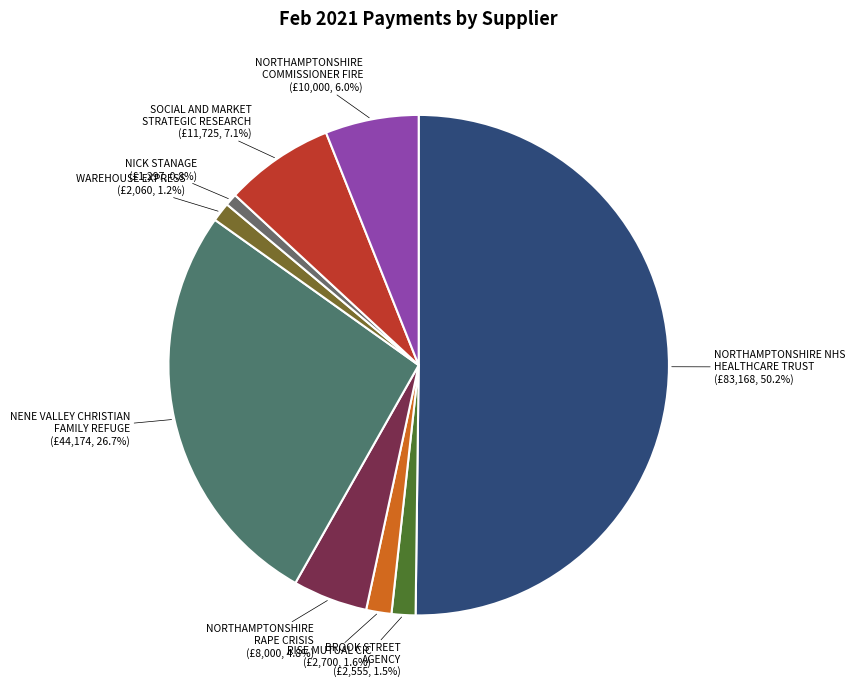

Which slice is the smallest?

NICK STANAGE